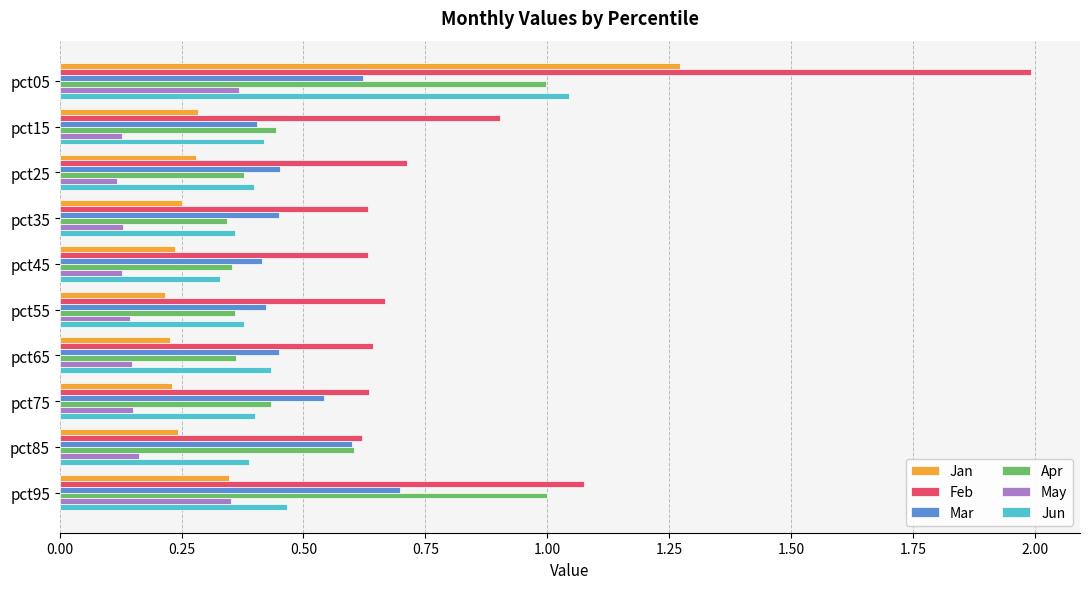

At how many categories does at least one series exceed 0?

10